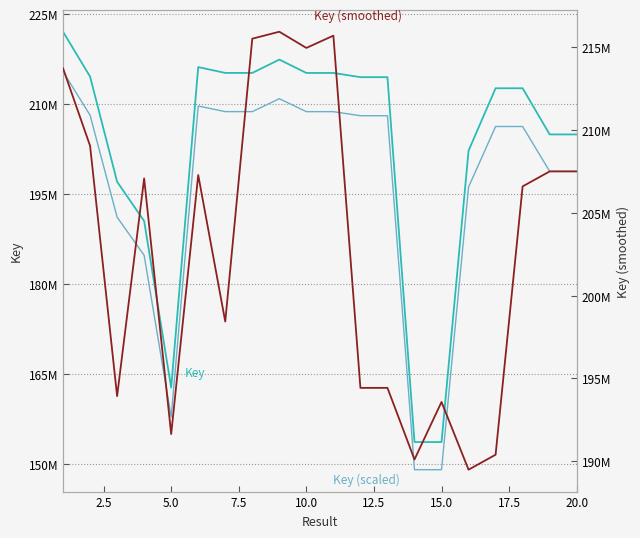

What is the difference between the second highest and second lowest values in the Key series?

63784983.0